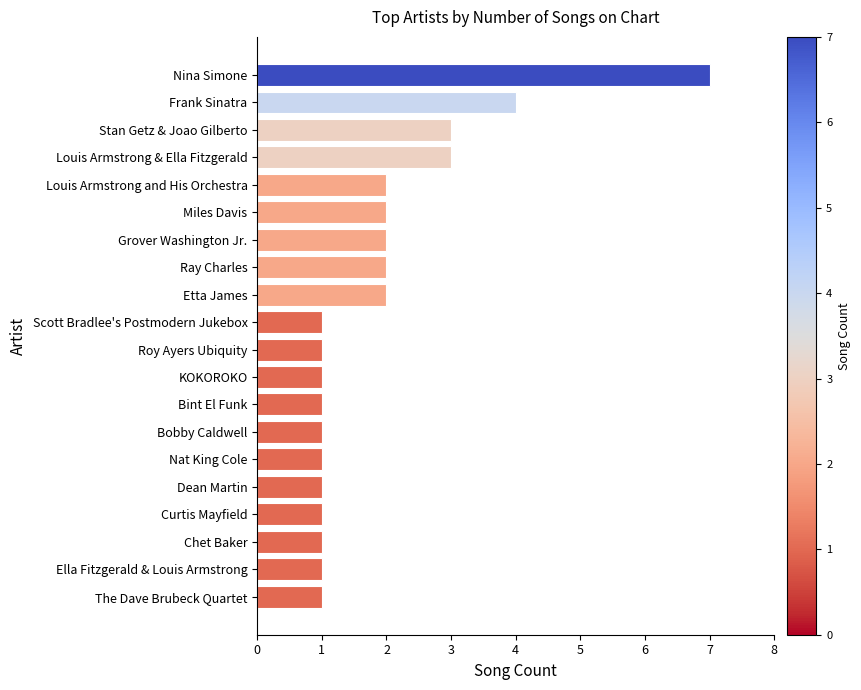

Reading top to bottom, extract all data points from this chart.

7	4	3	3	2	2	2	2	2	1	1	1	1	1	1	1	1	1	1	1